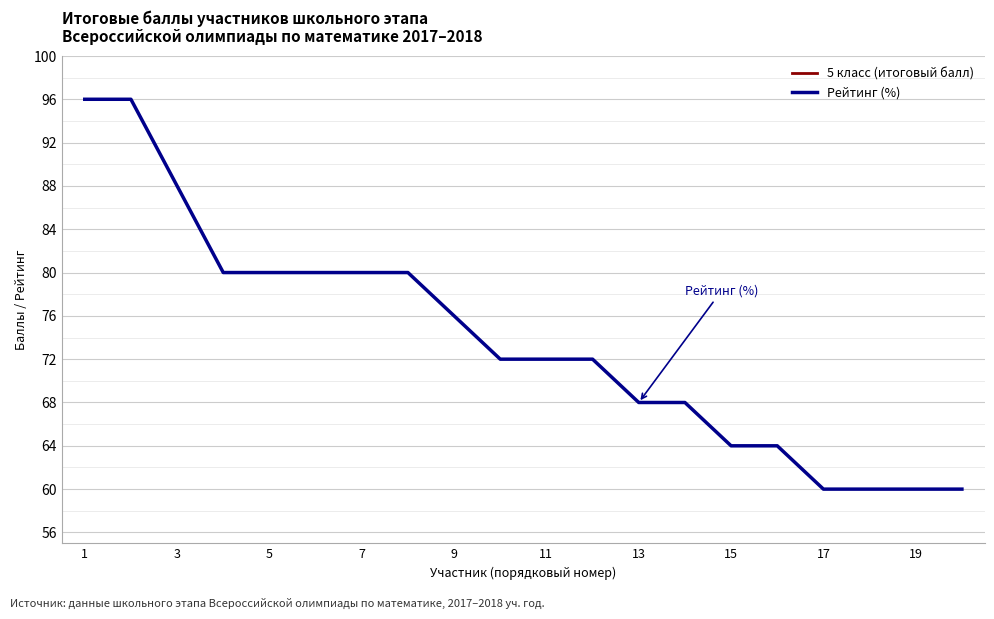

The value of 5 класс (итоговый балл) at 15 is 26. True or false?

False